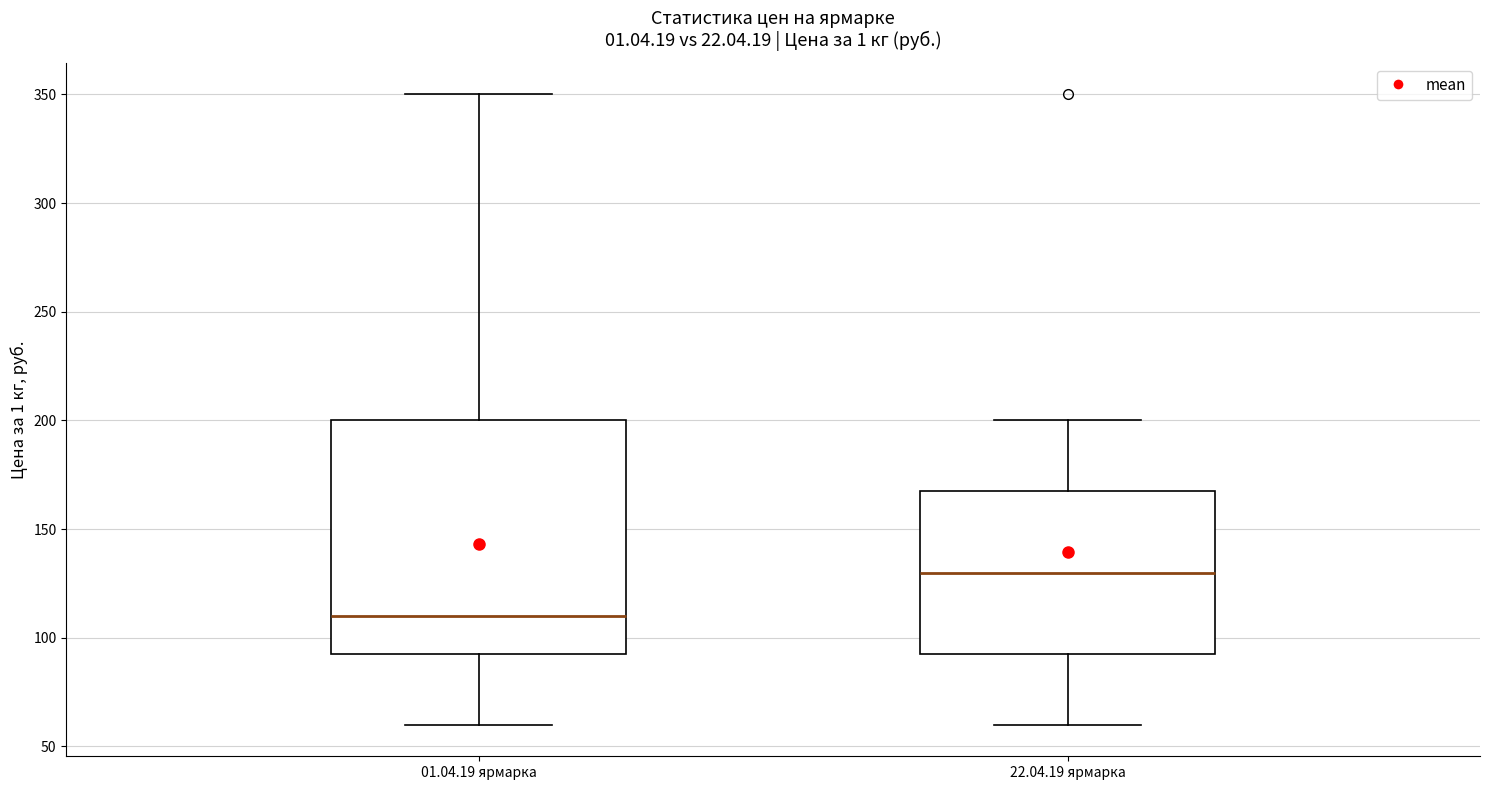

Reading left to right, transcribe this box plot: for each box, give where its median line is, the range the box spans, and where its two whiskers end, as read against the y-axis. The values are not printed on the chart, so give them approximately, as read against the axis.

01.04.19 ярмарка: median 110, box 95 to 200, whiskers 60 to 350
22.04.19 ярмарка: median 130, box 95 to 170, whiskers 60 to 200